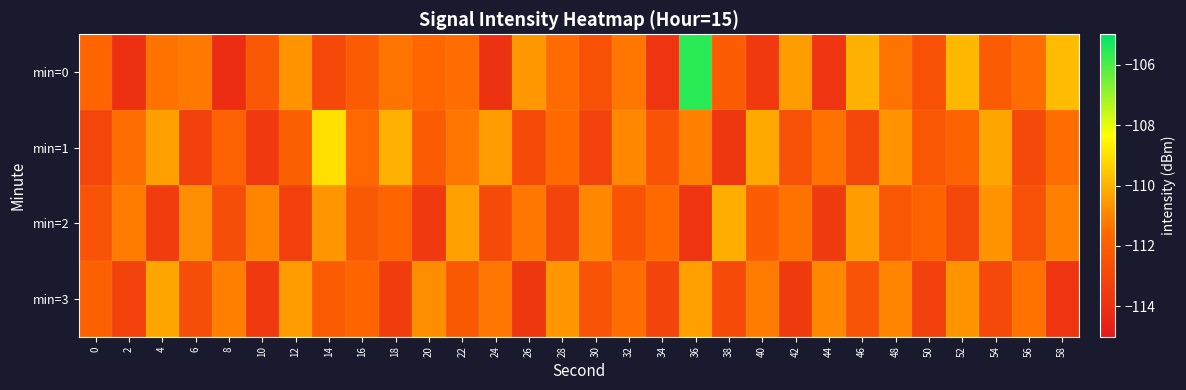

Which series changed the most between 22 and 38?

min=1